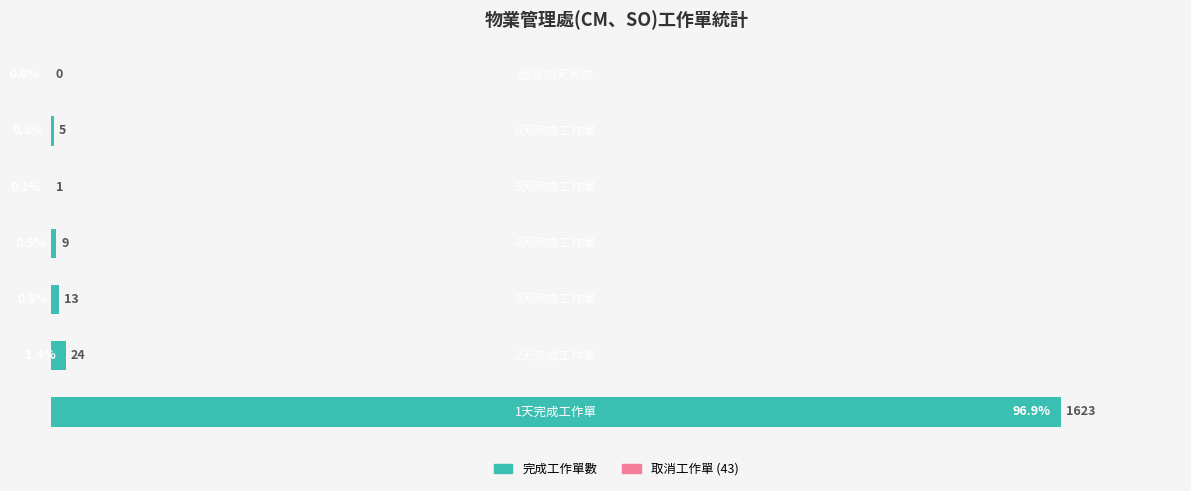

What is the sum of all values?

1675